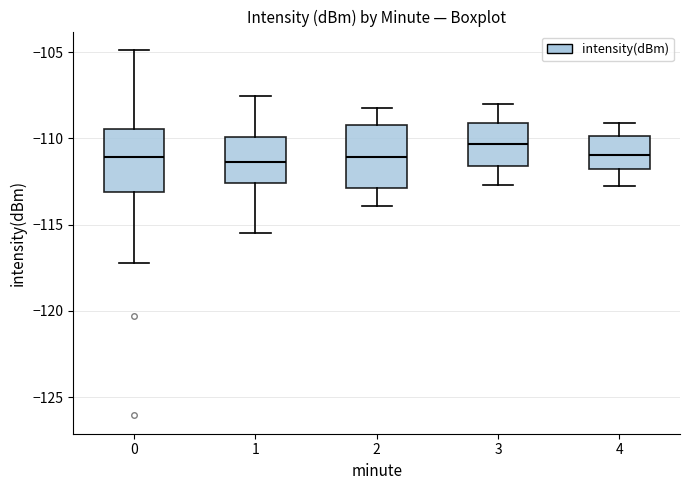

Which box has the highest median line?

3